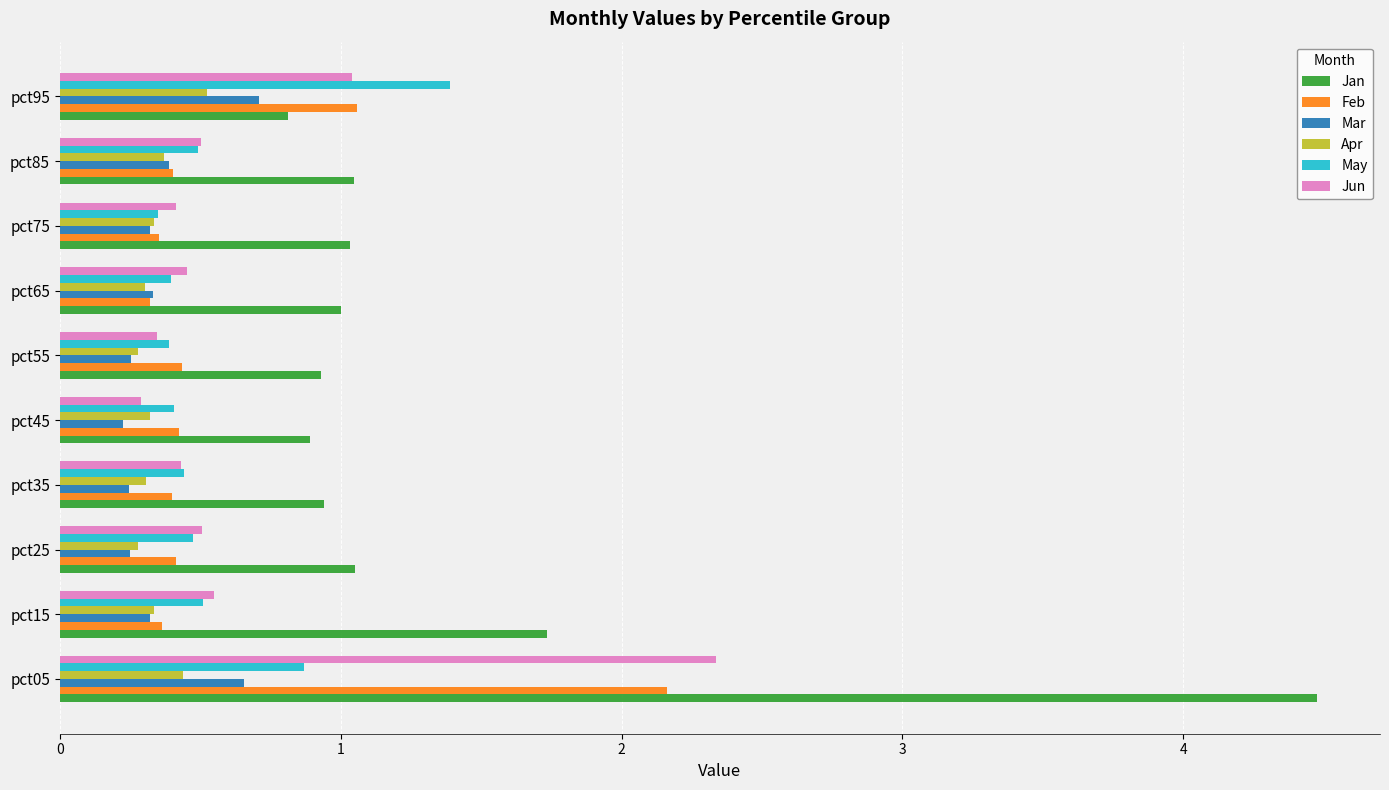

Is it true that Jun equals 0.1 at pct45?

False